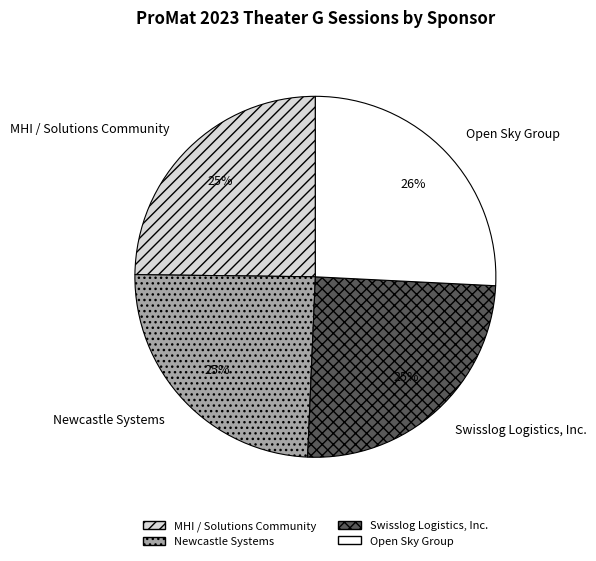

What is the largest slice in the pie chart?

Open Sky Group